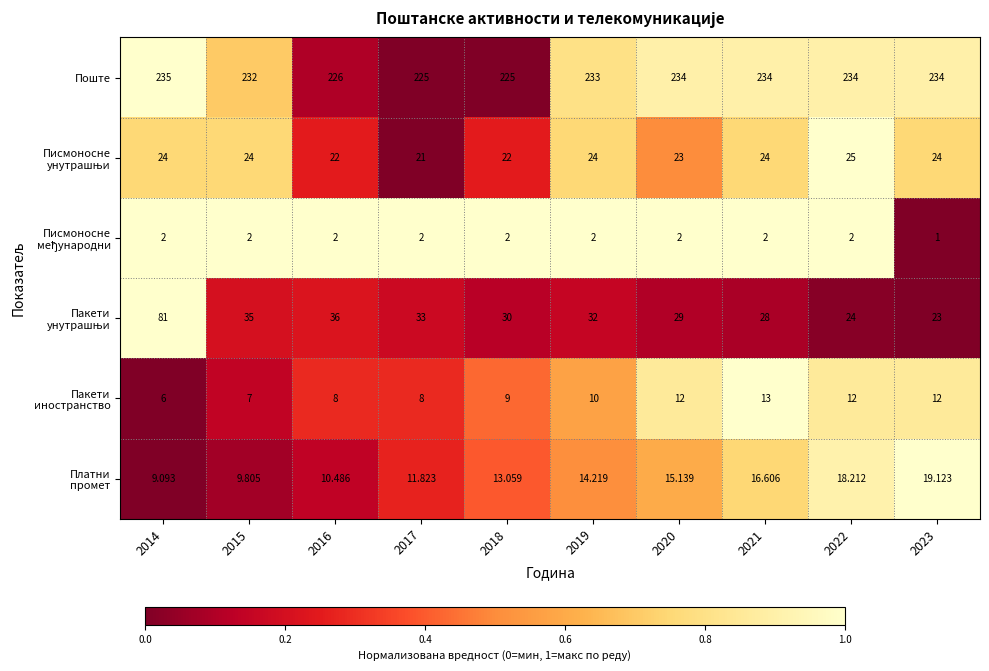

How many distinct data groups are displayed?

6